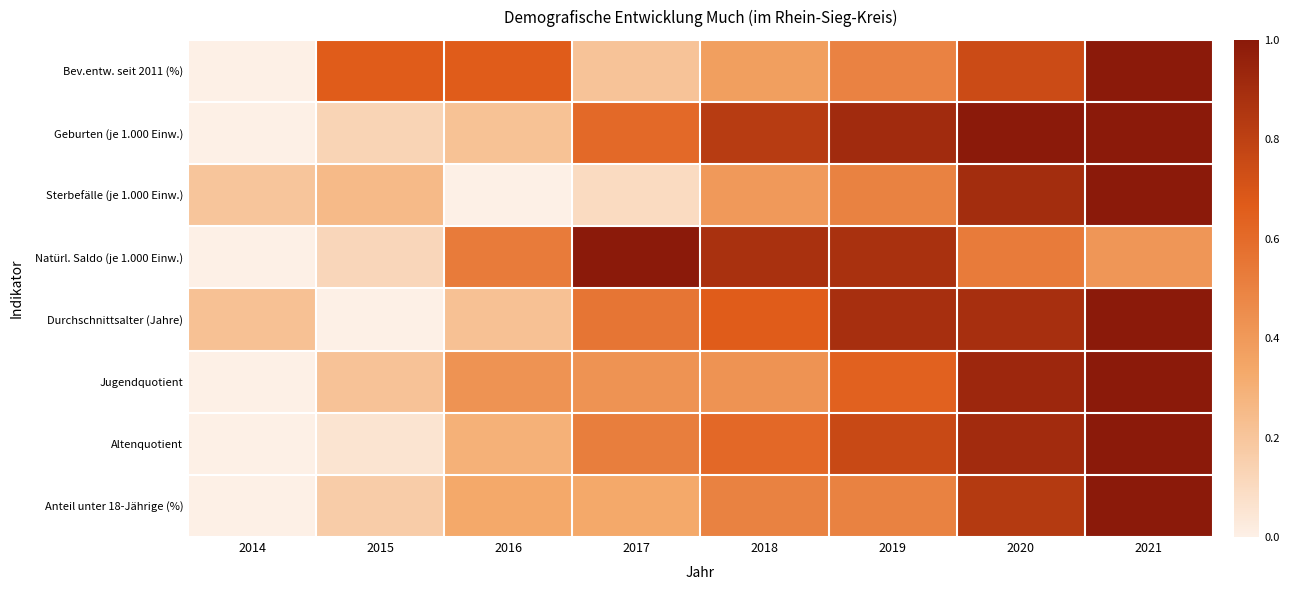

Which series changed the most between 2016 and 2019?

Geburten (je 1.000 Einw.)